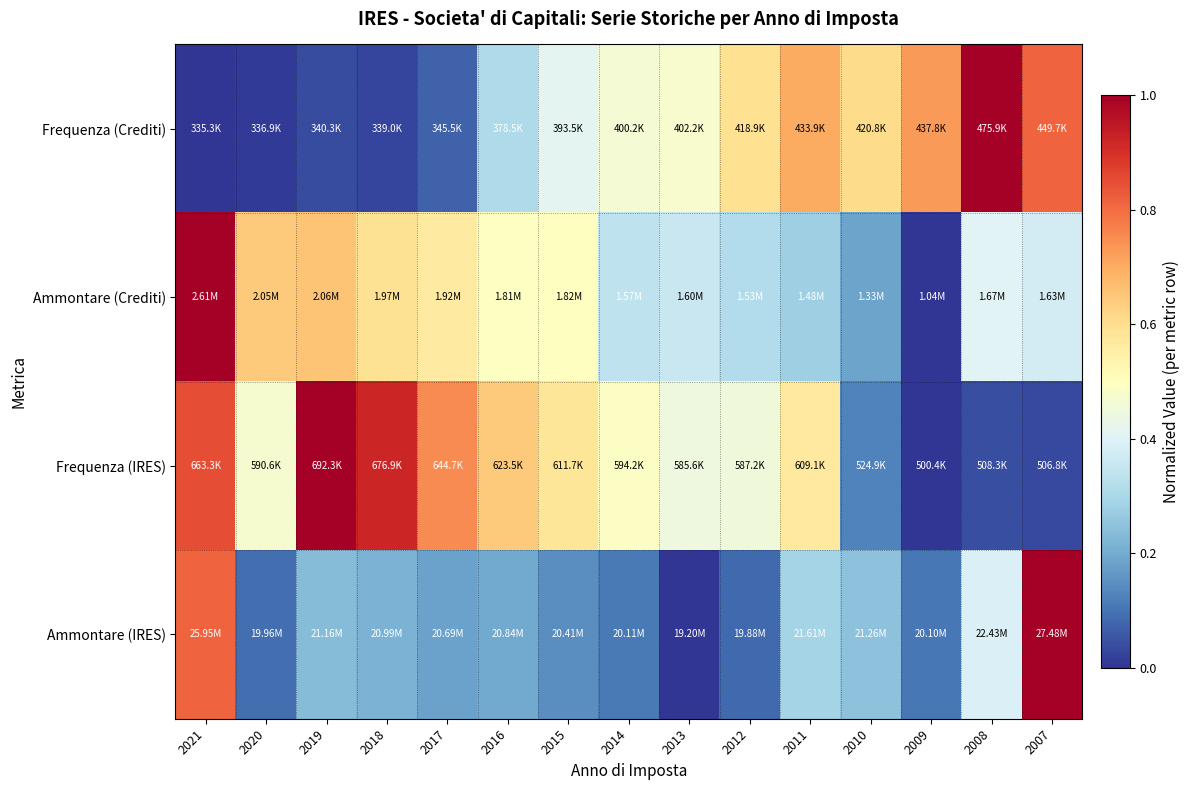

Reading left to right, transcribe all the data shown in this chart.

Frequenza (Crediti): 2021=0.0	2020=0.0	2019=0.0	2018=0.0	2017=0.1	2016=0.3	2015=0.4	2014=0.5	2013=0.5	2012=0.6	2011=0.7	2010=0.6	2009=0.7	2008=1.0	2007=0.8
Ammontare (Crediti): 2021=1.0	2020=0.6	2019=0.7	2018=0.6	2017=0.6	2016=0.5	2015=0.5	2014=0.3	2013=0.4	2012=0.3	2011=0.3	2010=0.2	2009=0.0	2008=0.4	2007=0.4
Frequenza (IRES): 2021=0.8	2020=0.5	2019=1.0	2018=0.9	2017=0.8	2016=0.6	2015=0.6	2014=0.5	2013=0.4	2012=0.5	2011=0.6	2010=0.1	2009=0.0	2008=0.0	2007=0.0
Ammontare (IRES): 2021=0.8	2020=0.1	2019=0.2	2018=0.2	2017=0.2	2016=0.2	2015=0.1	2014=0.1	2013=0.0	2012=0.1	2011=0.3	2010=0.2	2009=0.1	2008=0.4	2007=1.0